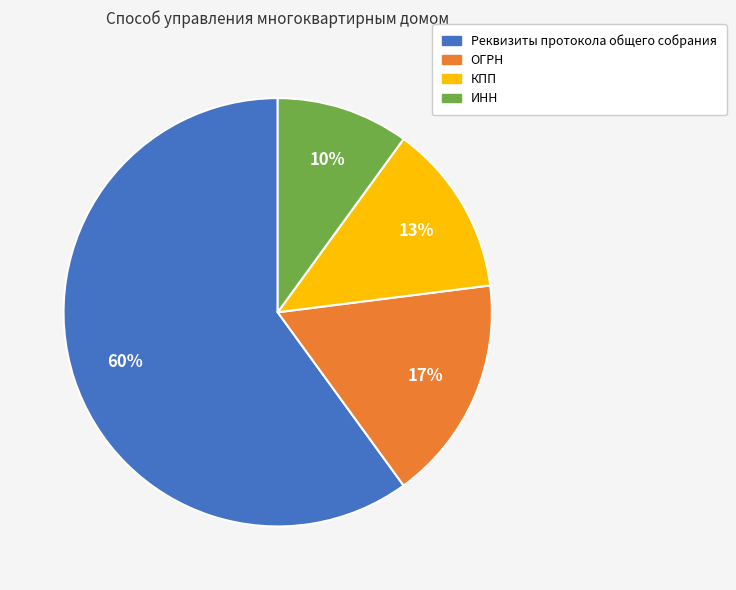

Count the number of slices in the pie.

4